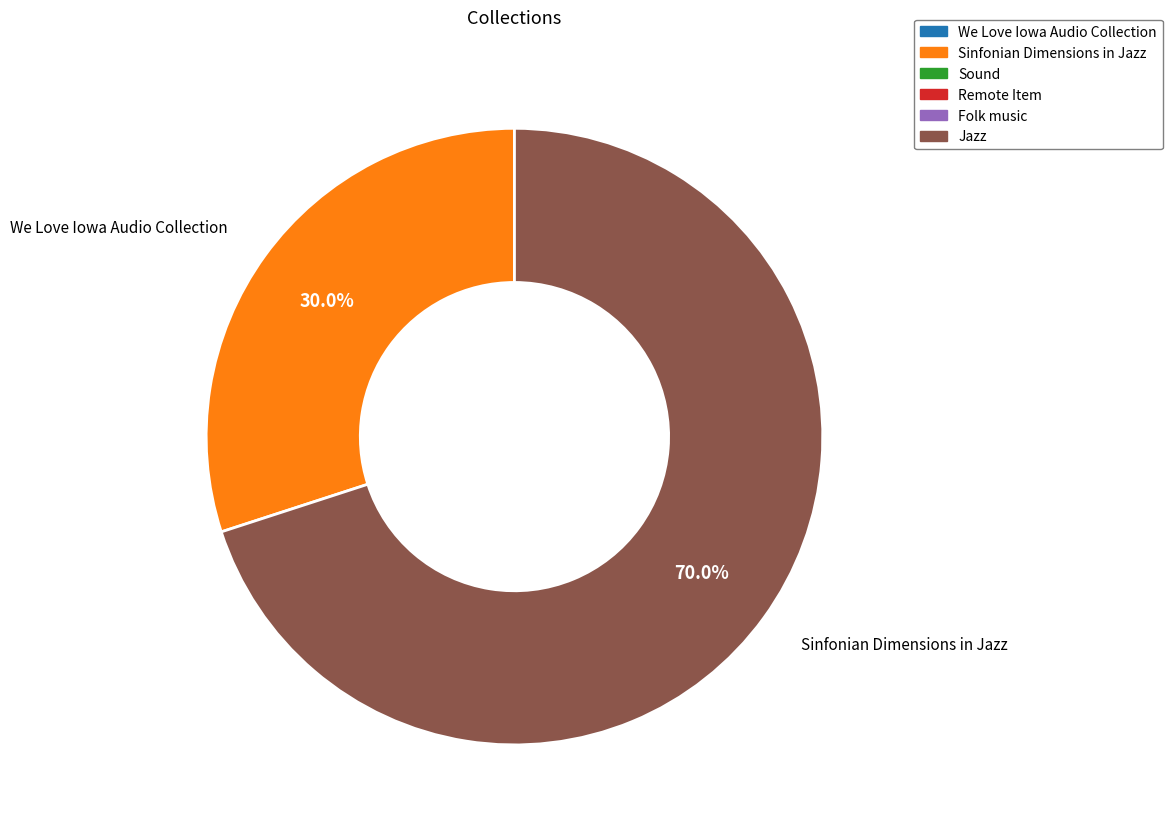

Is there a majority slice in this chart?

Yes